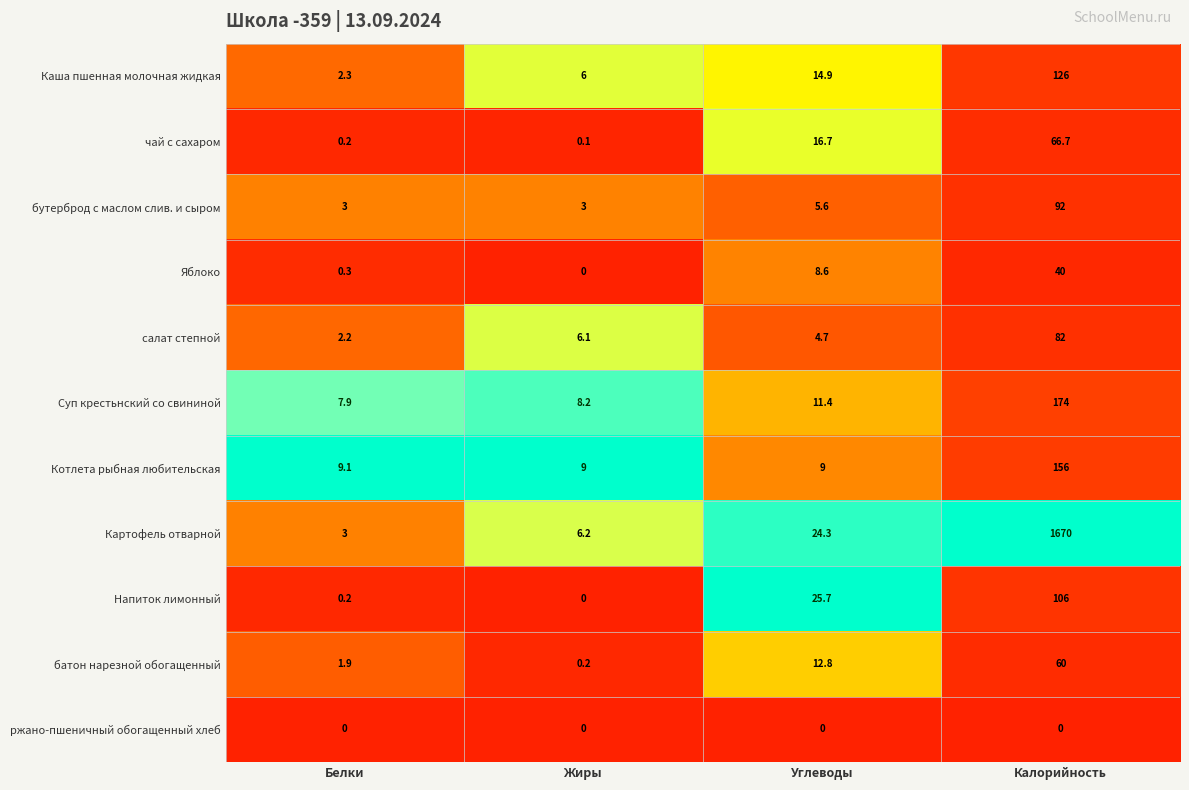

At which label does Каша пшенная молочная жидкая reach its peak?

Калорийность